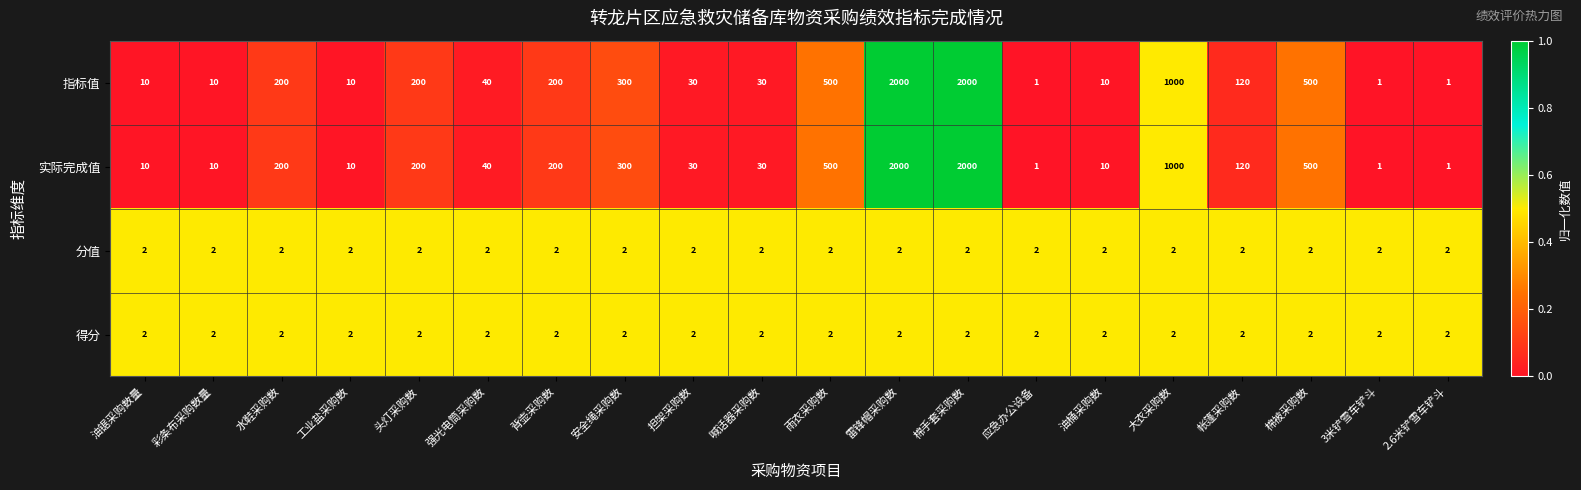

Is it true that 分值 equals 3 at 大衣采购数?

False